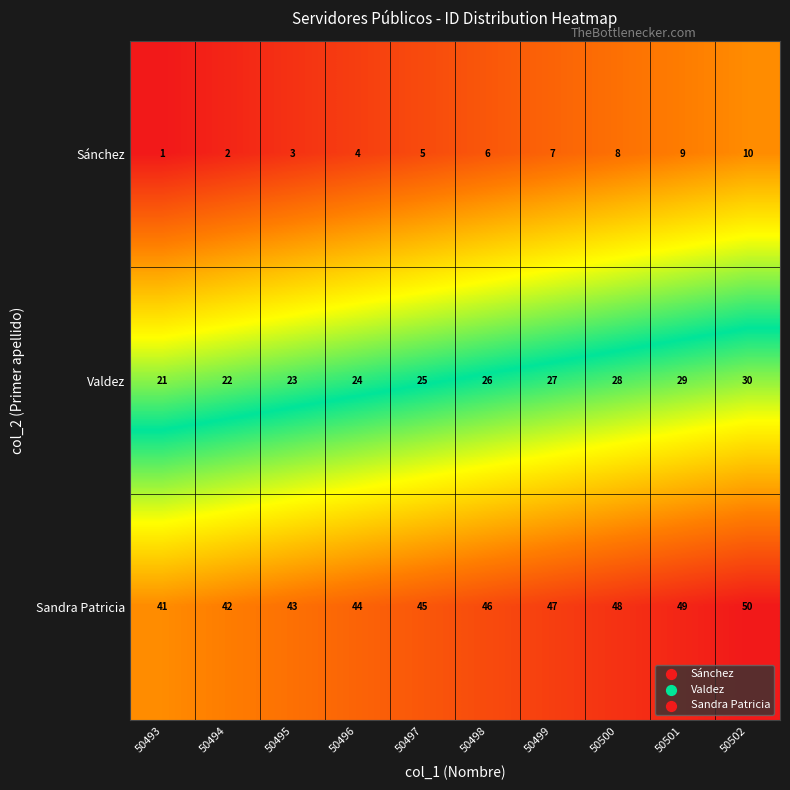

List the series in order of their peak value, highest first.

Sandra Patricia, Valdez, Sánchez